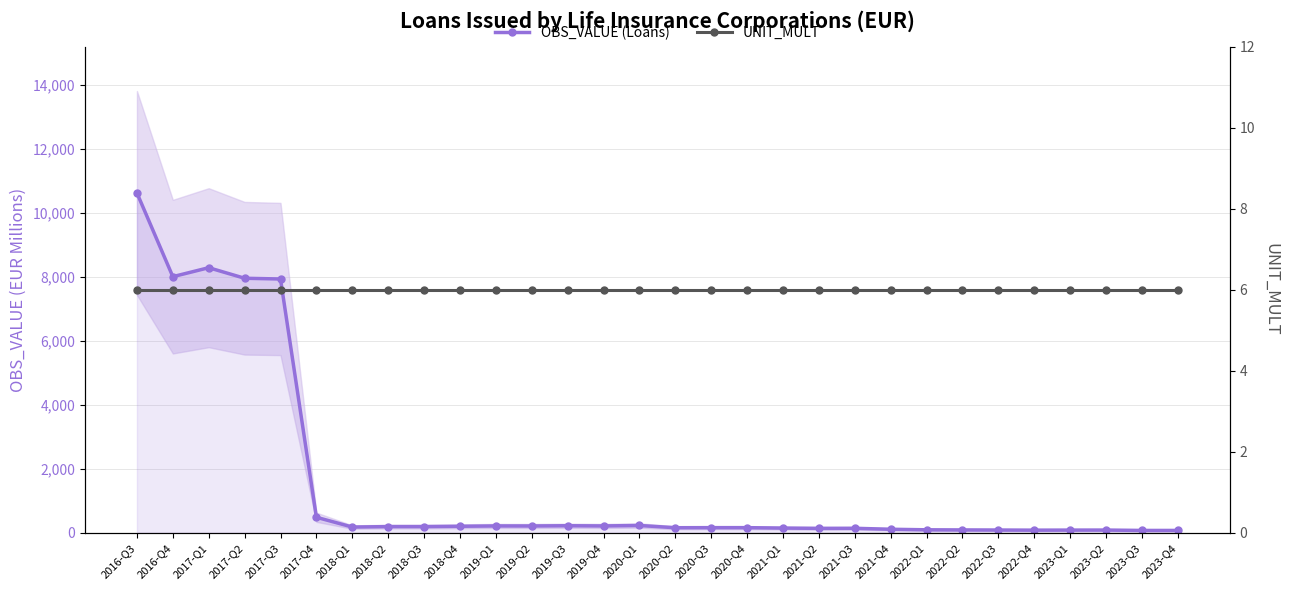

Rank the series by their average value, from lowest to highest.

UNIT_MULT, OBS_VALUE (Loans)